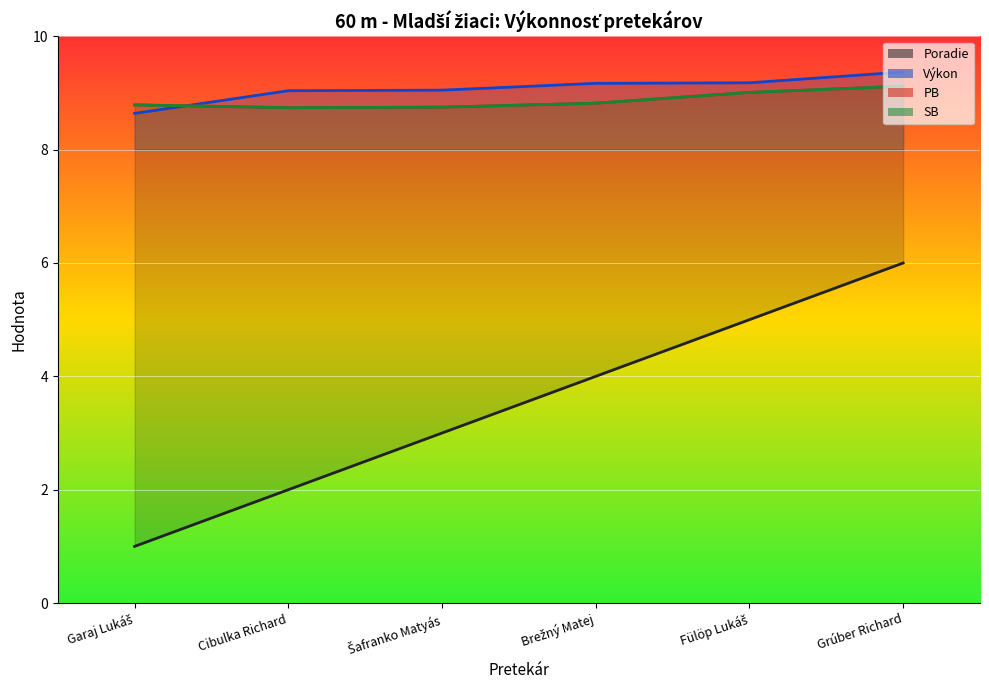

What is the maximum value shown in the chart?

9.4